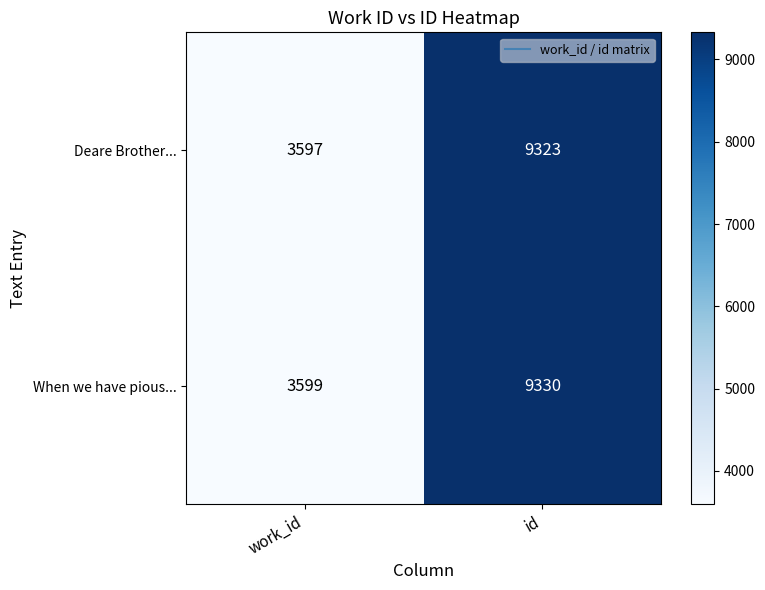

What is the difference between the maximum and minimum values in the Deare Brother... series?

5726